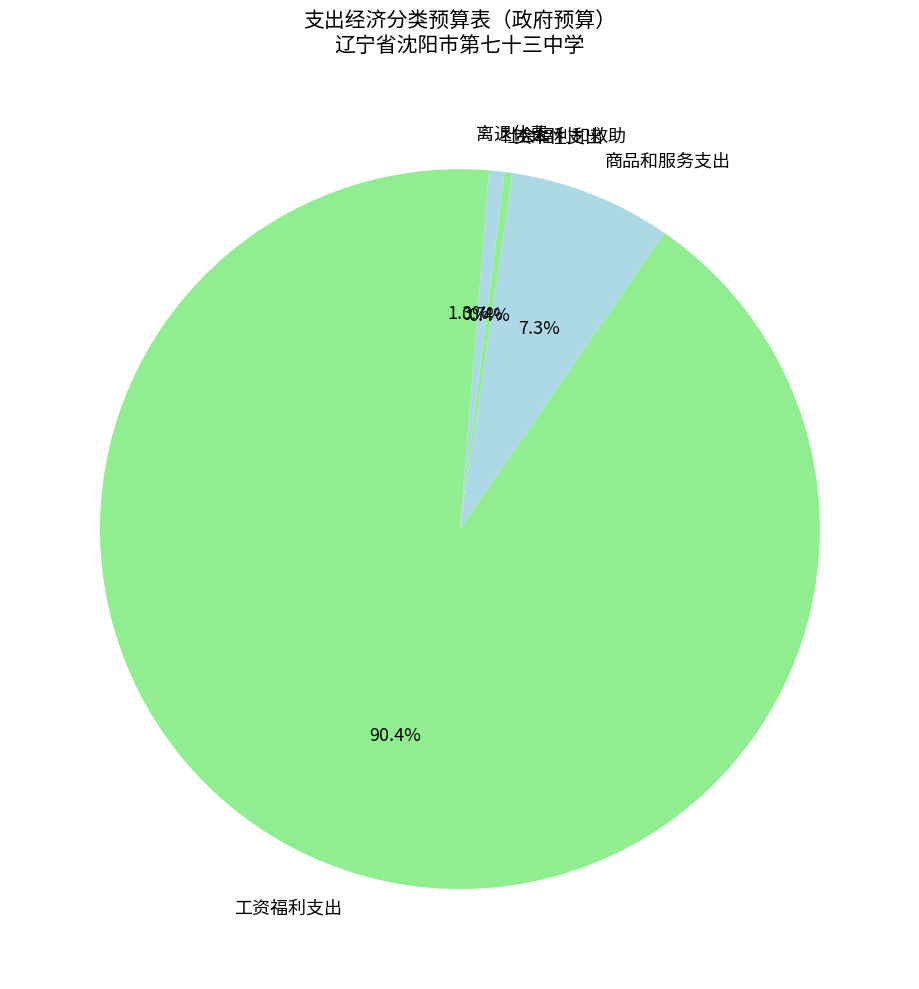

To the nearest percent, what portion does 社会福利和救助 represent?

1%